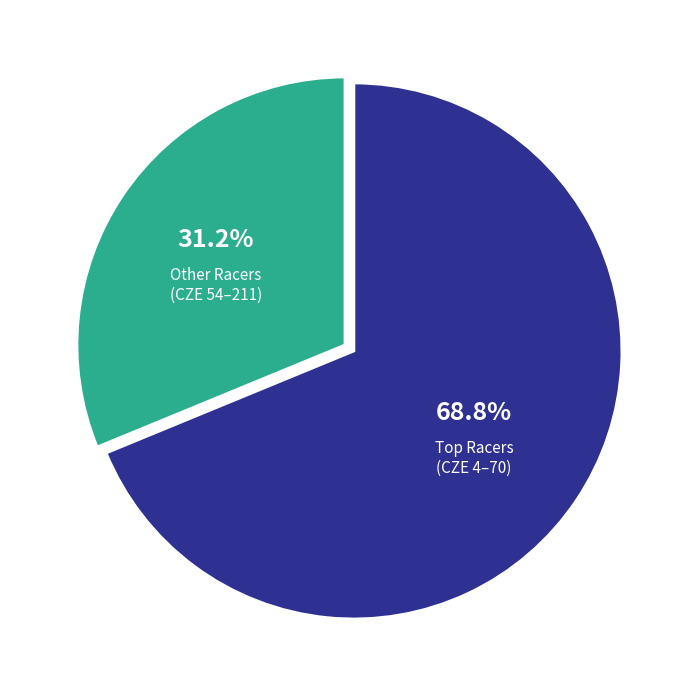

Is there a majority slice in this chart?

Yes